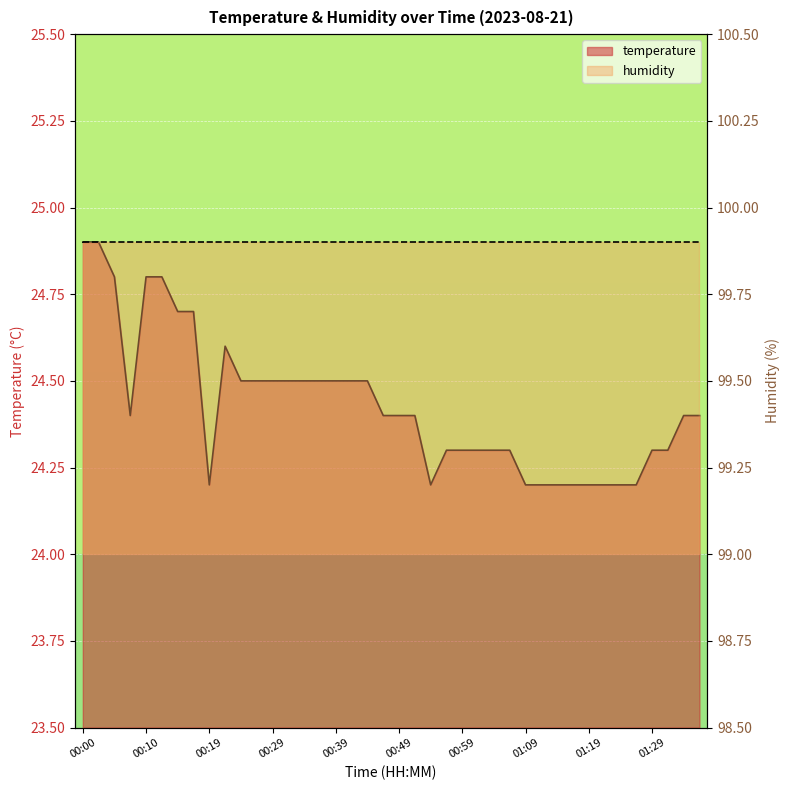

What position from the left is 00:41?

18